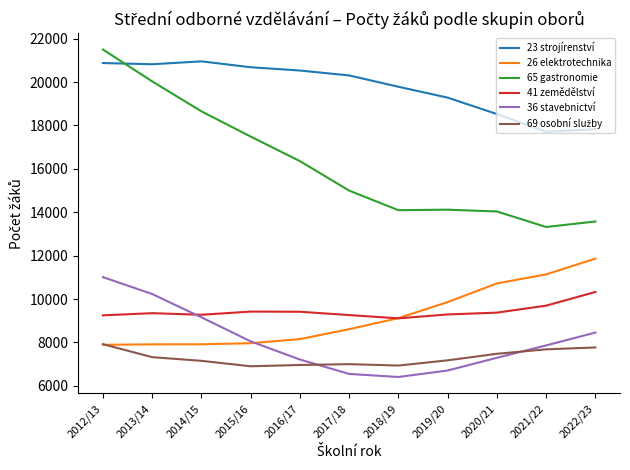

Which series has the largest total across all categories?

23 strojírenství